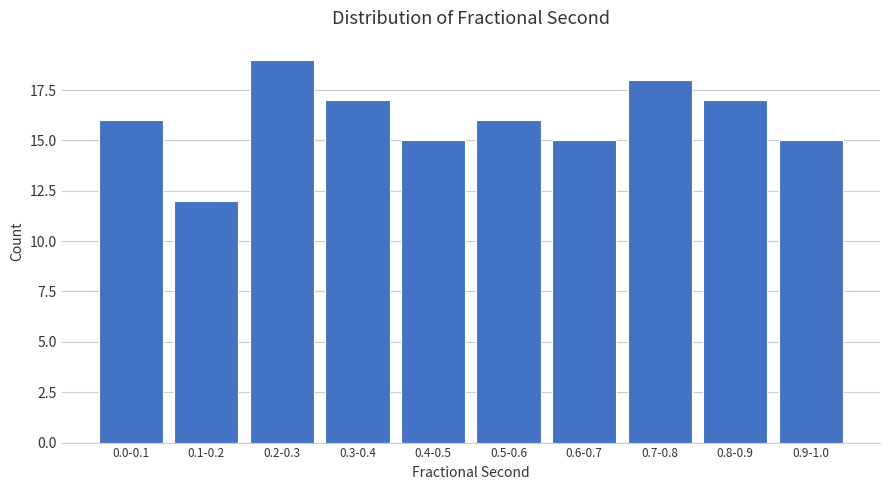

Reading left to right, extract all data points from this chart.

16	12	19	17	15	16	15	18	17	15